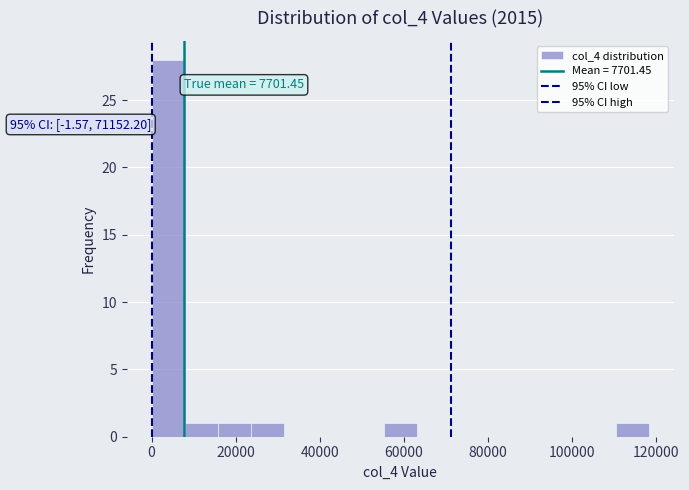

Around what value on the x-axis is the tallest bar? Give the approximate position of its centre, as read against the axis.

4000